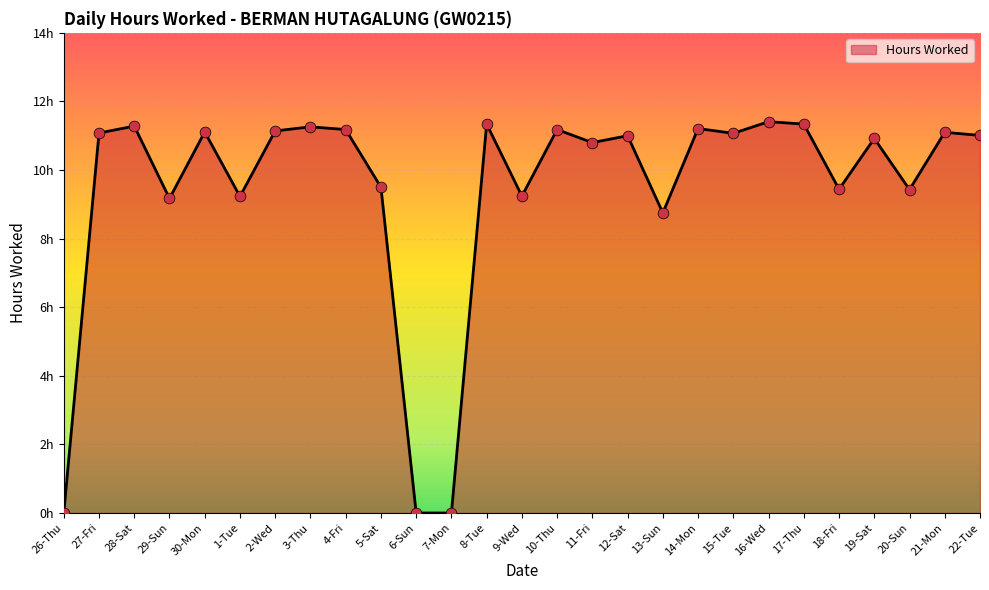

What is the change in value from 30-Mon to 19-Sat?

-0.2